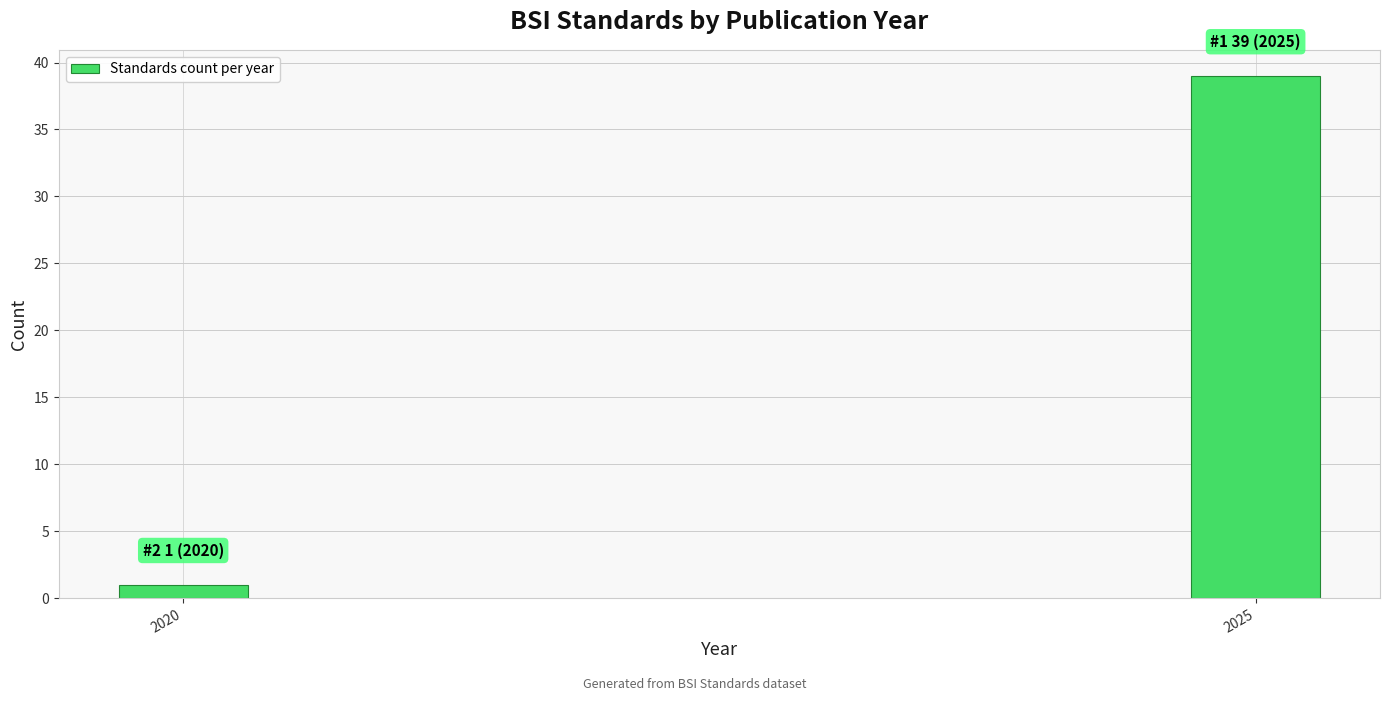

Reading left to right, what are all the values shown in this chart?

2020=1	2025=39